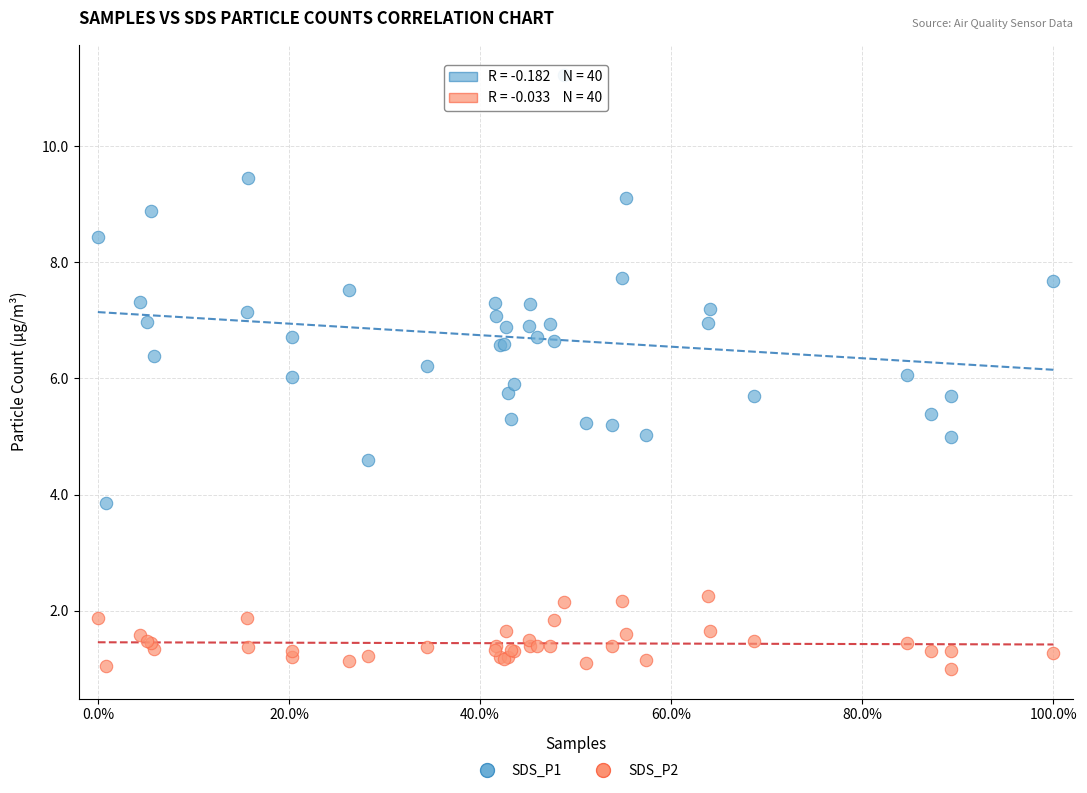

What is the X range (max minus min) for the scatter plot?

100.0